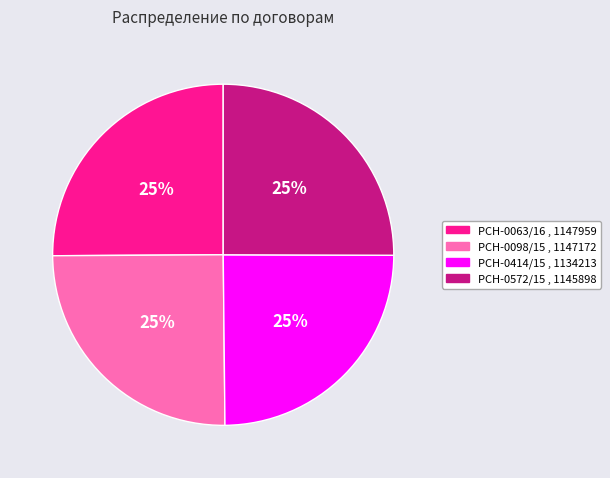

How many segments does this pie chart have?

4